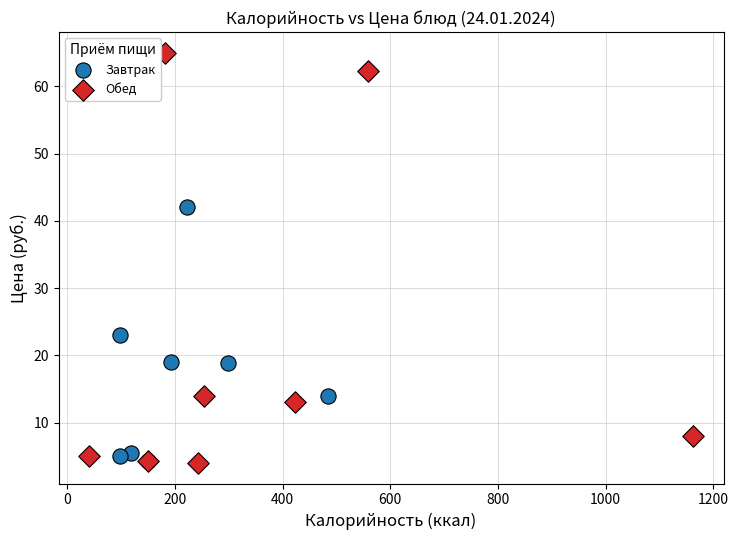

Which series reaches the maximum Y coordinate?

Обед